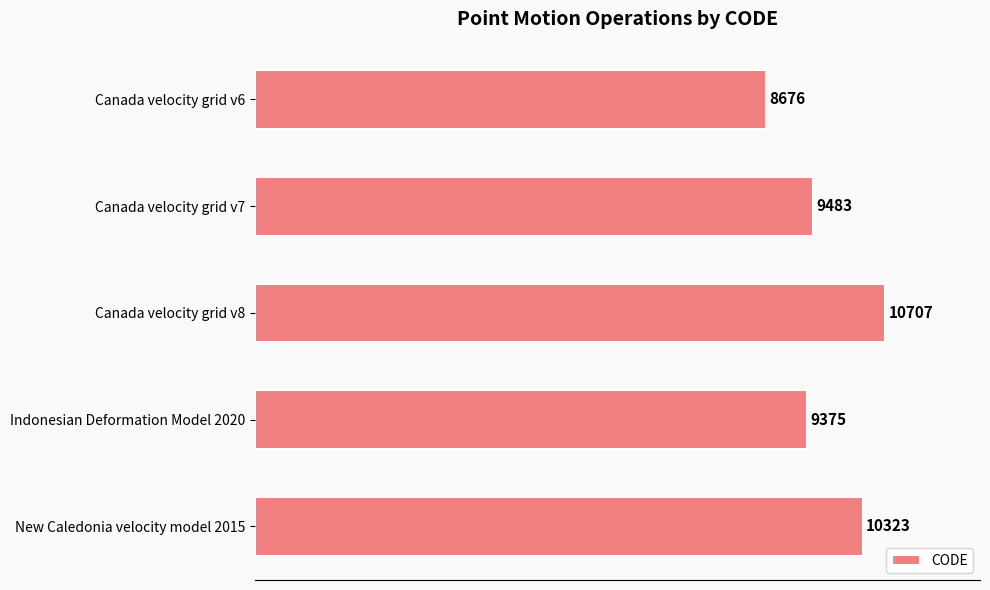

What is the sum of all values?

48564